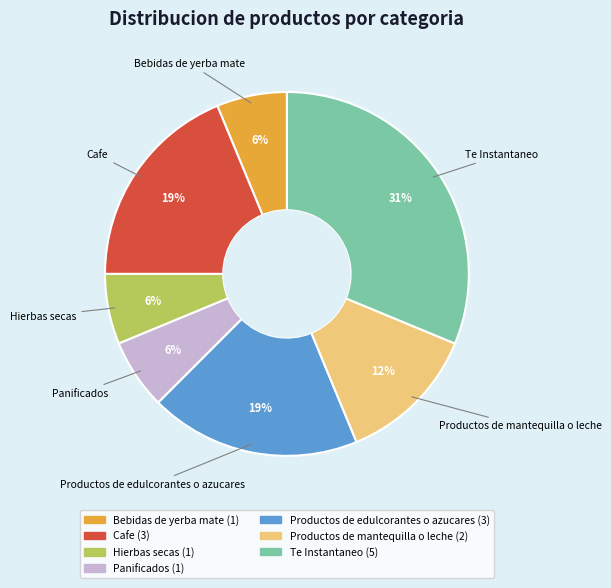

How many segments does this pie chart have?

7